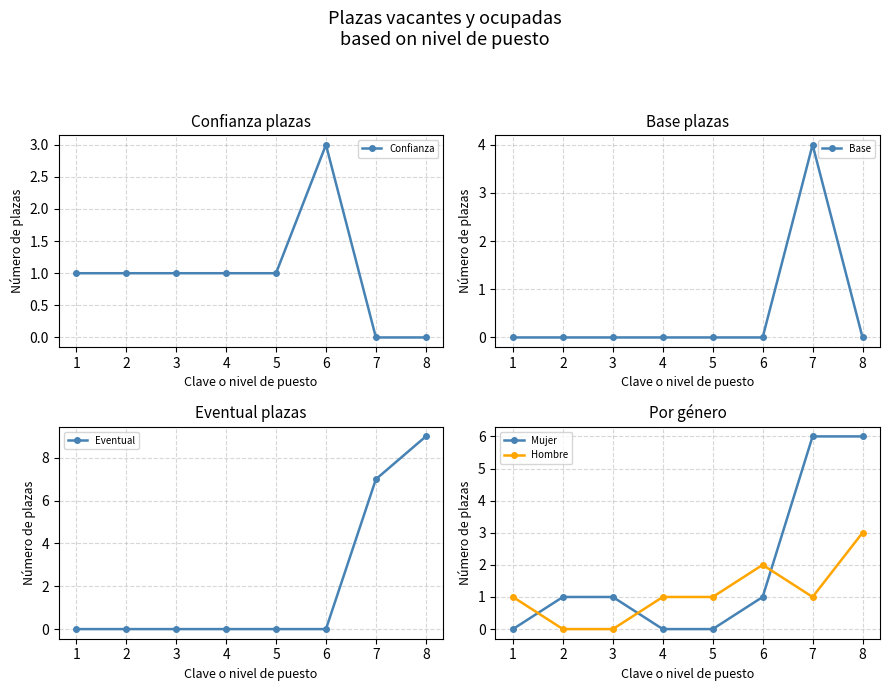

At which label does Confianza reach its peak?

6